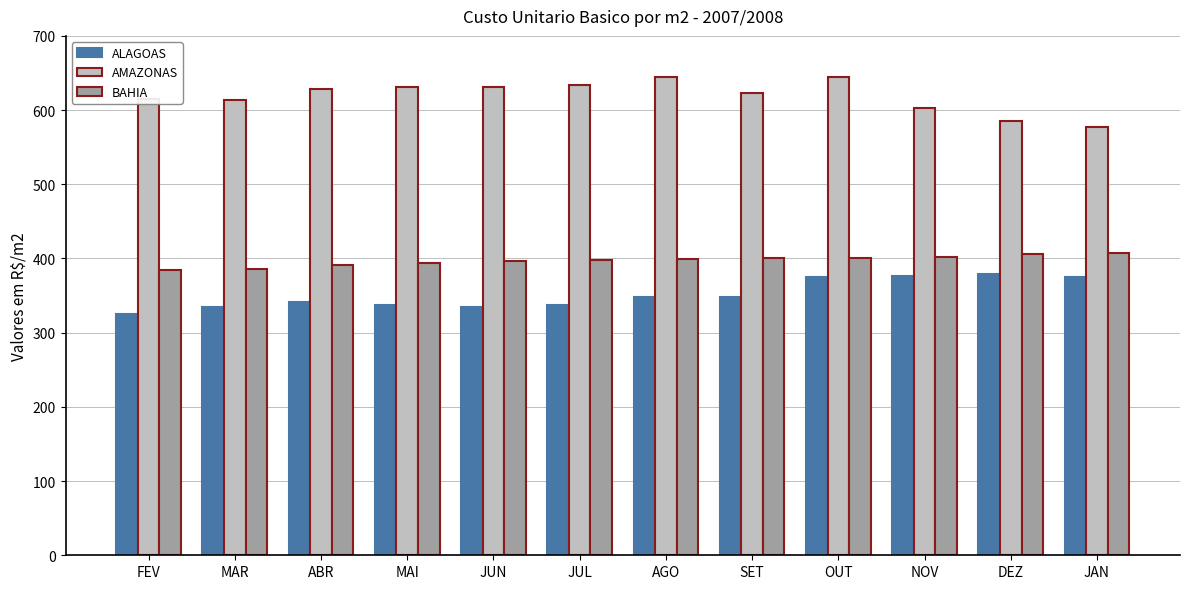

What are all the series names shown in the legend?

ALAGOAS, AMAZONAS, BAHIA